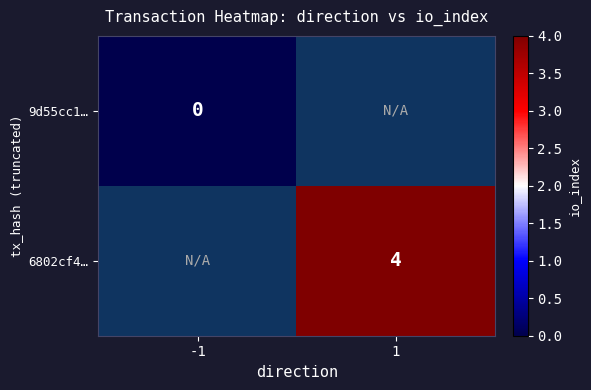

At how many categories does at least one series exceed 3?

1